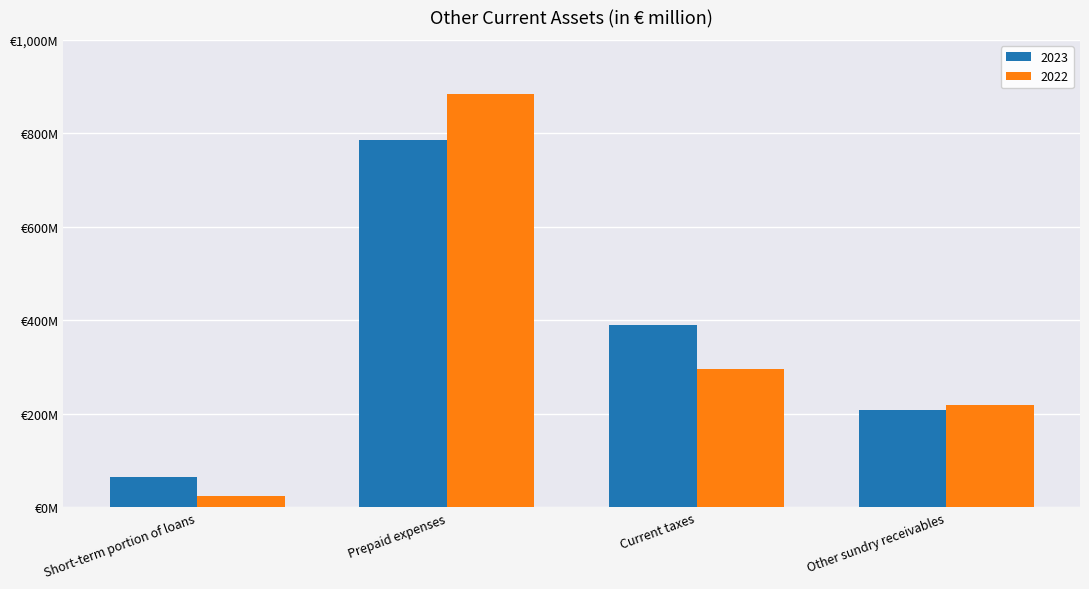

At which category is the sum across all series the highest?

Prepaid expenses